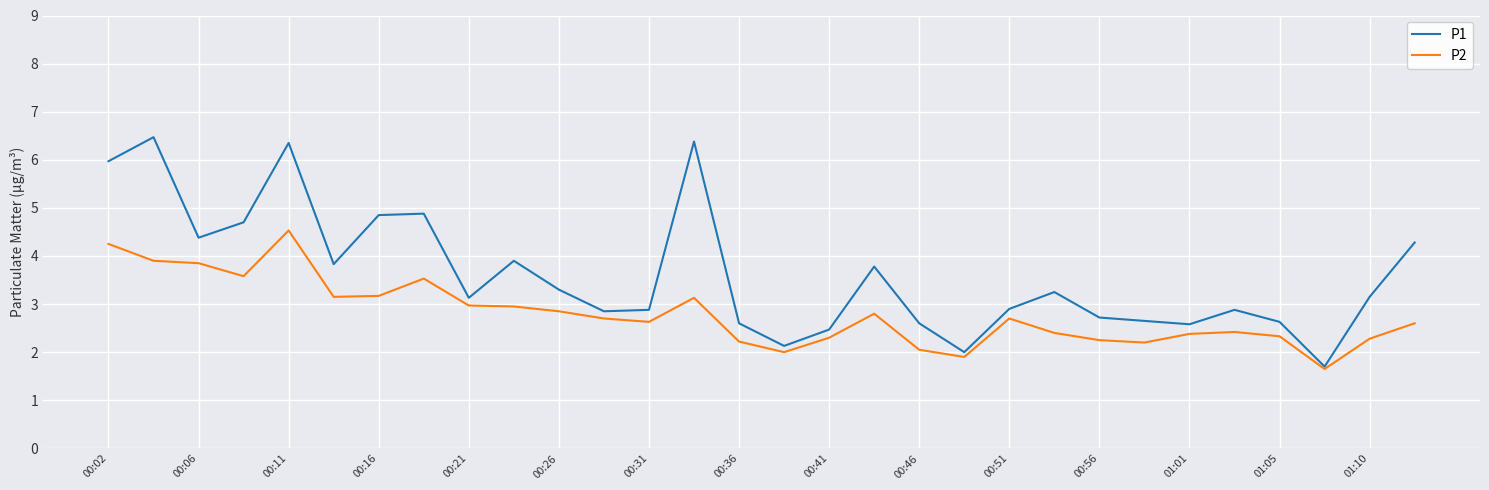

What is the greatest value displayed?

6.5